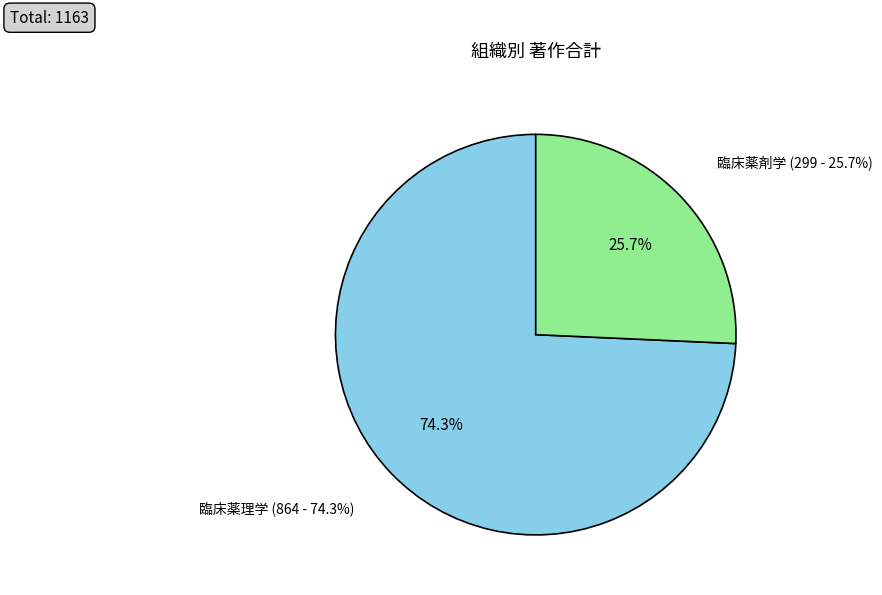

What percentage is the 臨床薬剤学 slice, to the nearest percent?

26%